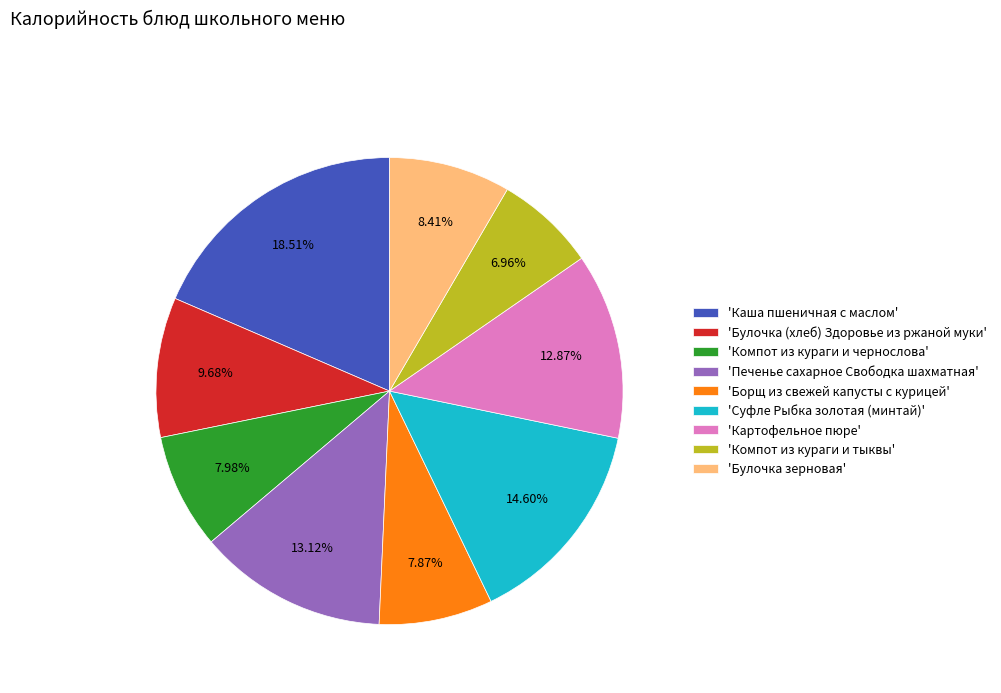

Which category has the smallest portion of the pie?

'Компот из кураги и тыквы'